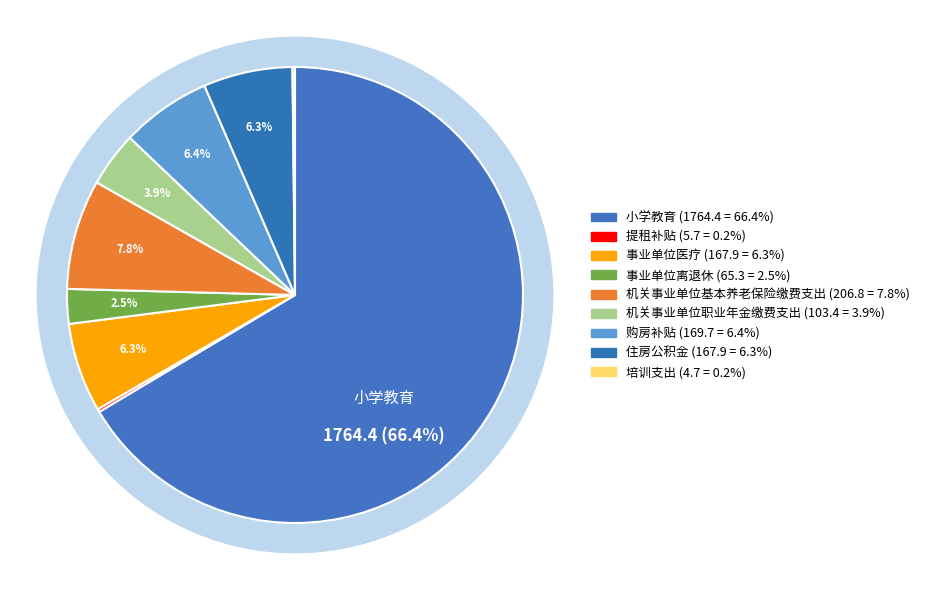

Is there any slice that represents more than half of the pie?

Yes